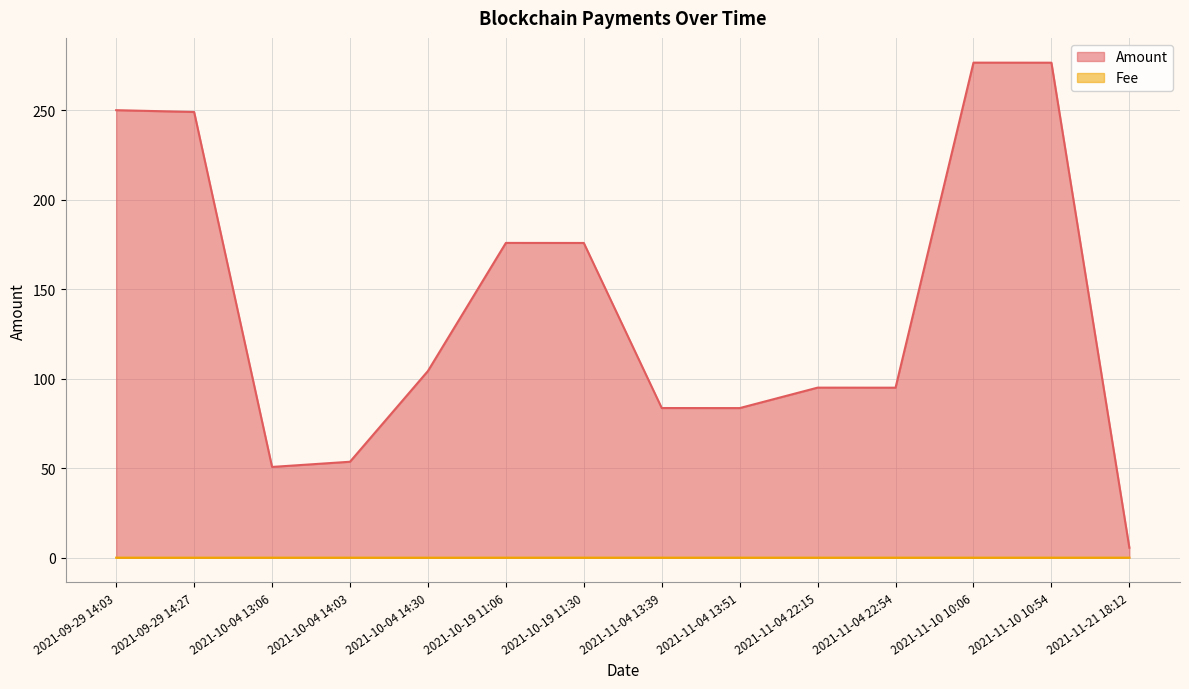

Reading left to right, transcribe all the data shown in this chart.

Amount: 2021-09-29 14:03=250.0	2021-09-29 14:27=249.0	2021-10-04 13:06=50.7	2021-10-04 14:03=53.6	2021-10-04 14:30=104.3	2021-10-19 11:06=175.8	2021-10-19 11:30=175.8	2021-11-04 13:39=83.6	2021-11-04 13:51=83.6	2021-11-04 22:15=95.0	2021-11-04 22:54=95.0	2021-11-10 10:06=276.6	2021-11-10 10:54=276.5	2021-11-21 18:12=5.6
Fee: 2021-09-29 14:03=0.0	2021-09-29 14:27=0.0	2021-10-04 13:06=0.0	2021-10-04 14:03=0.0	2021-10-04 14:30=0.0	2021-10-19 11:06=0.0	2021-10-19 11:30=0.0	2021-11-04 13:39=0.0	2021-11-04 13:51=0.0	2021-11-04 22:15=0.0	2021-11-04 22:54=0.0	2021-11-10 10:06=0.0	2021-11-10 10:54=0.0	2021-11-21 18:12=0.0